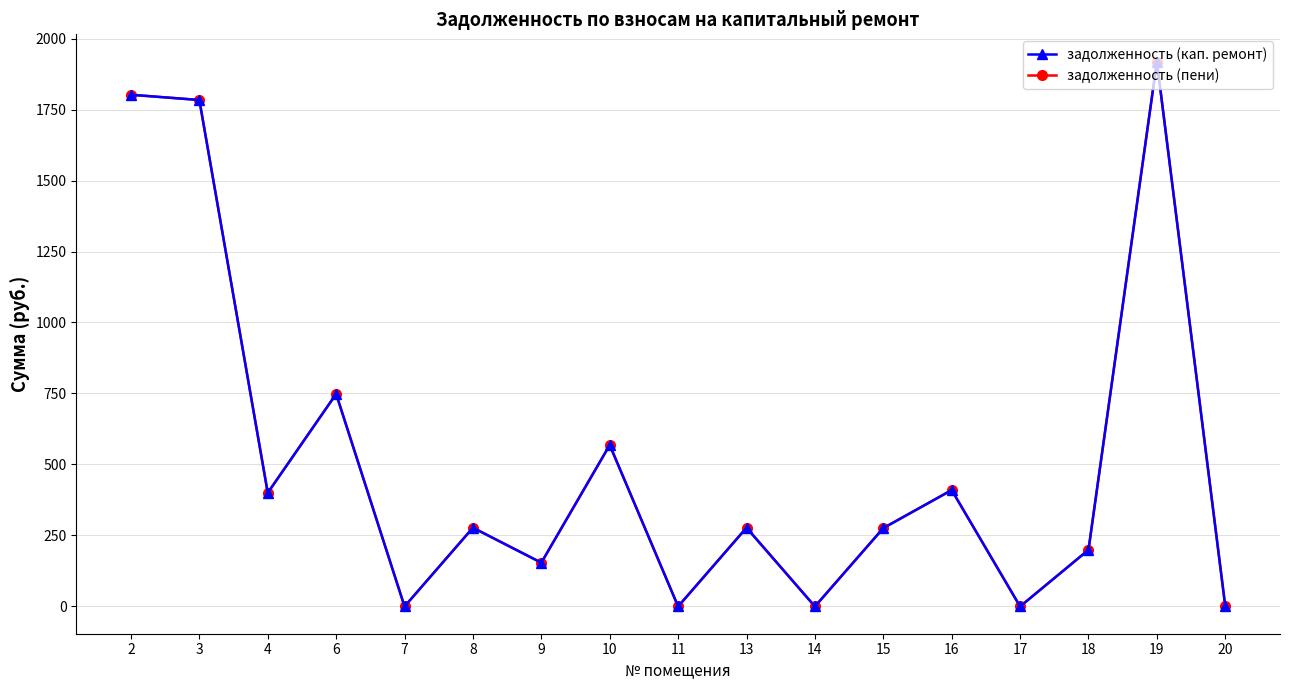

At which category does the chart reach its minimum across all series?

7